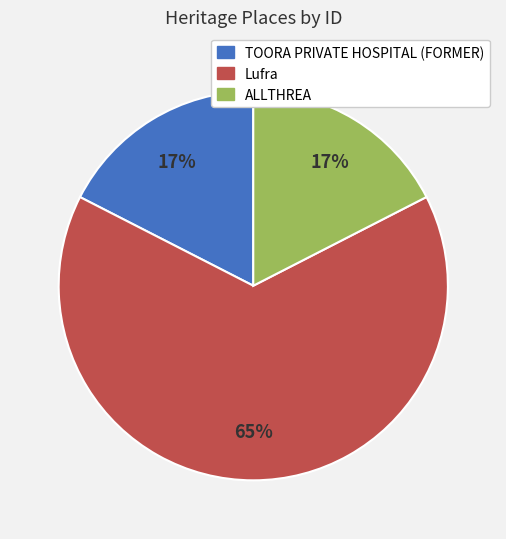

To the nearest percent, what portion does ALLTHREA represent?

17%